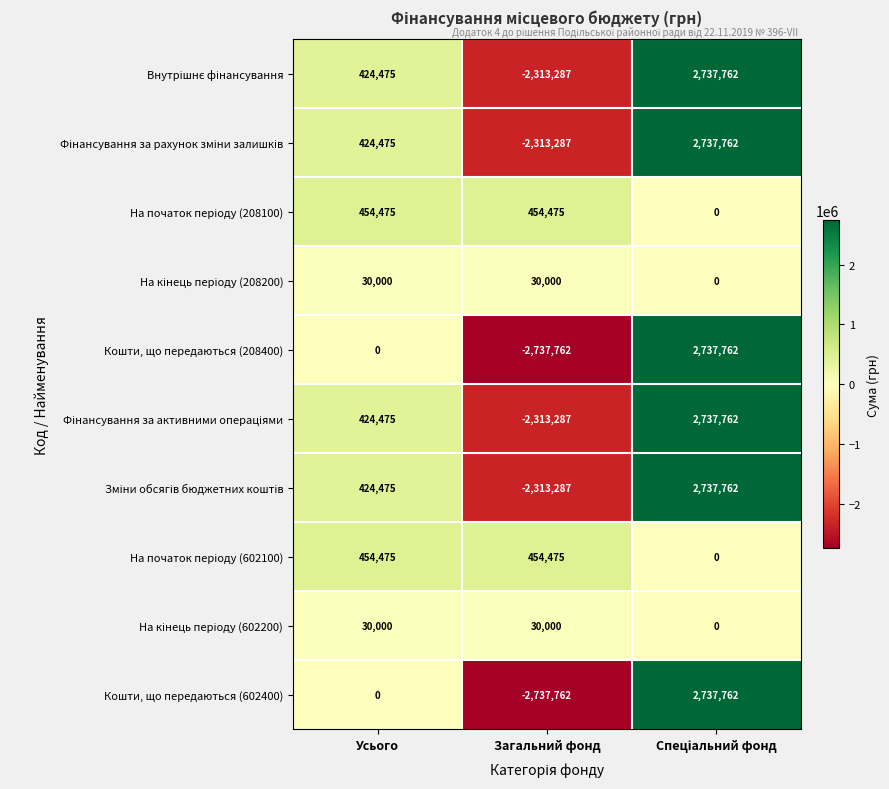

Count the number of data series in this chart.

10